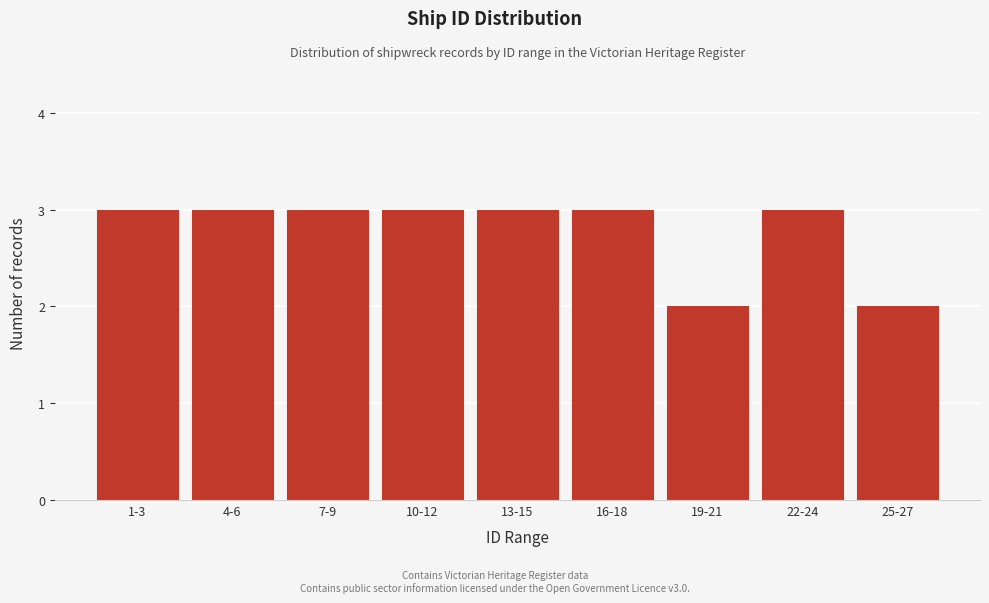

Reading left to right, transcribe all the data shown in this chart.

1-3=3	4-6=3	7-9=3	10-12=3	13-15=3	16-18=3	19-21=2	22-24=3	25-27=2